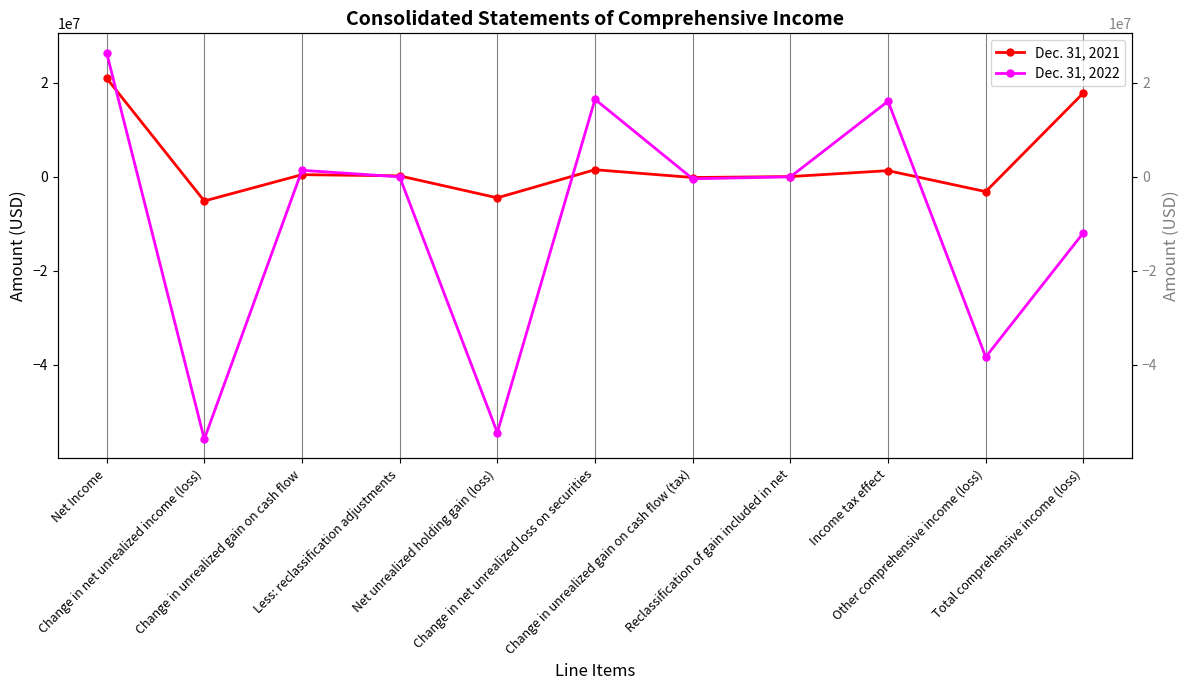

The Dec. 31, 2021 series shows 62000 at Reclassification of gain included in net. True or false?

True